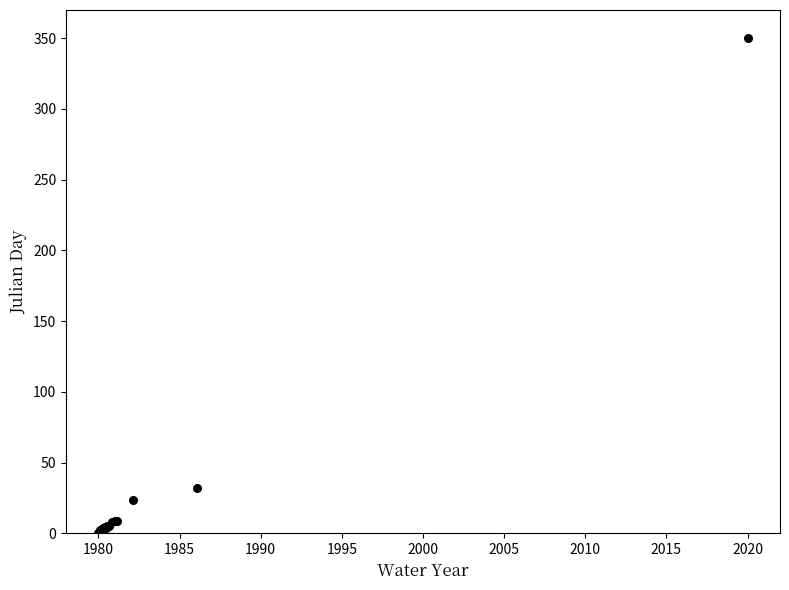

What Y value in the scatter plot is closest to 175?

32.1